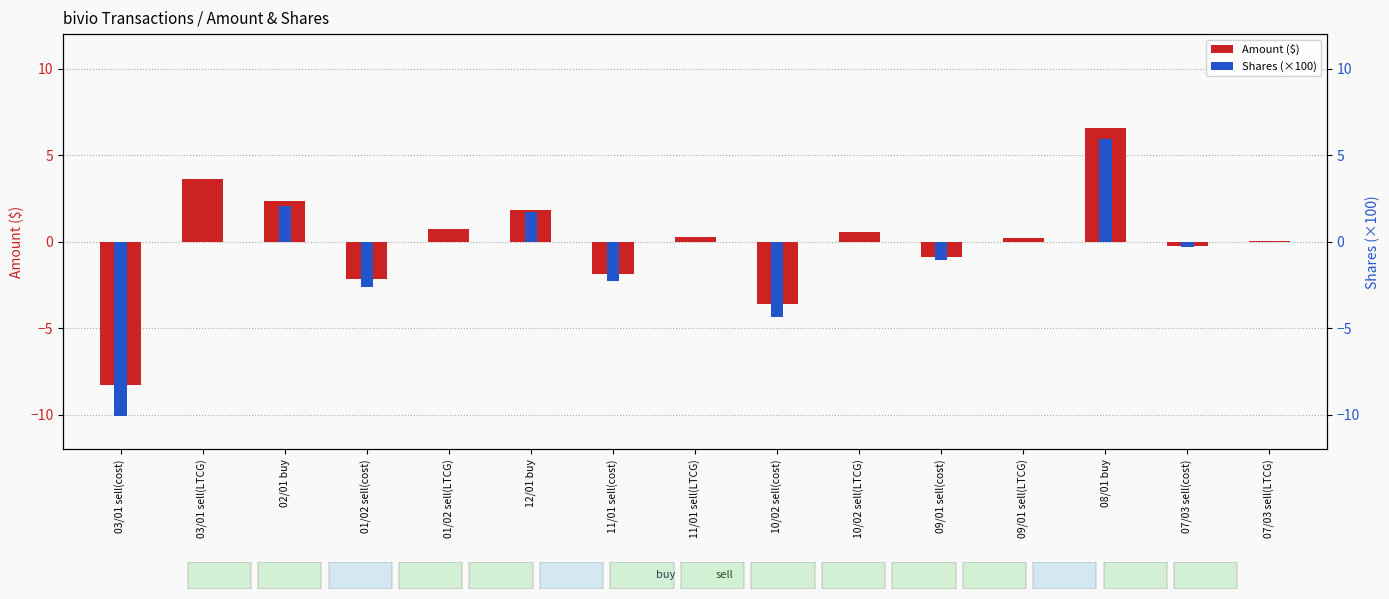

At which category is the sum across all series the highest?

08/01 buy